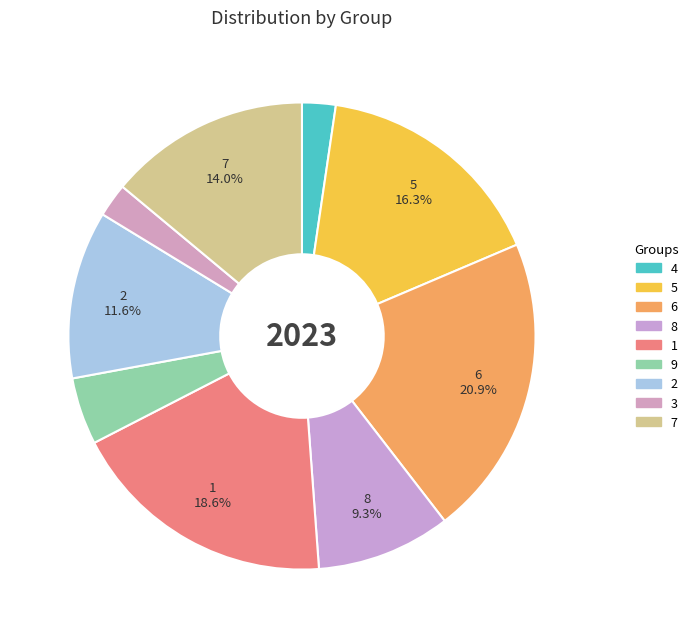

Does any single category account for the majority?

No